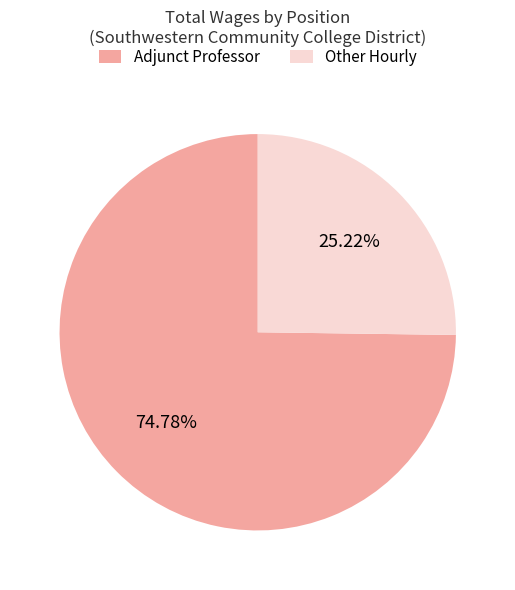

The Adjunct Professor slice represents 65% of the pie. True or false?

False